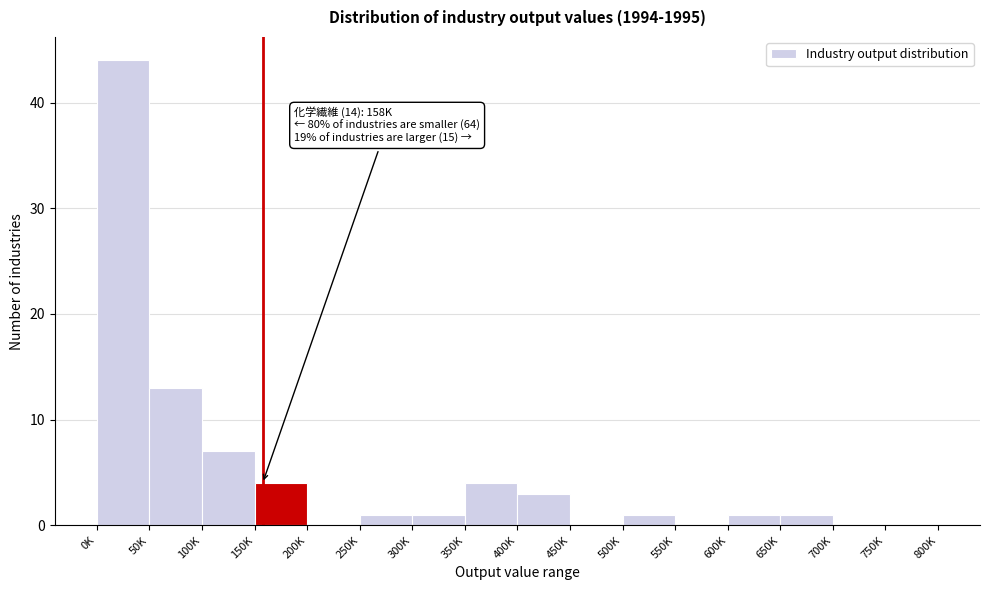

Reading left to right, what are all the values shown in this chart?

0K=44	50K=13	100K=7	150K=4	200K=0	250K=1	300K=1	350K=4	400K=3	450K=0	500K=1	550K=0	600K=1	650K=1	700K=0	750K=0